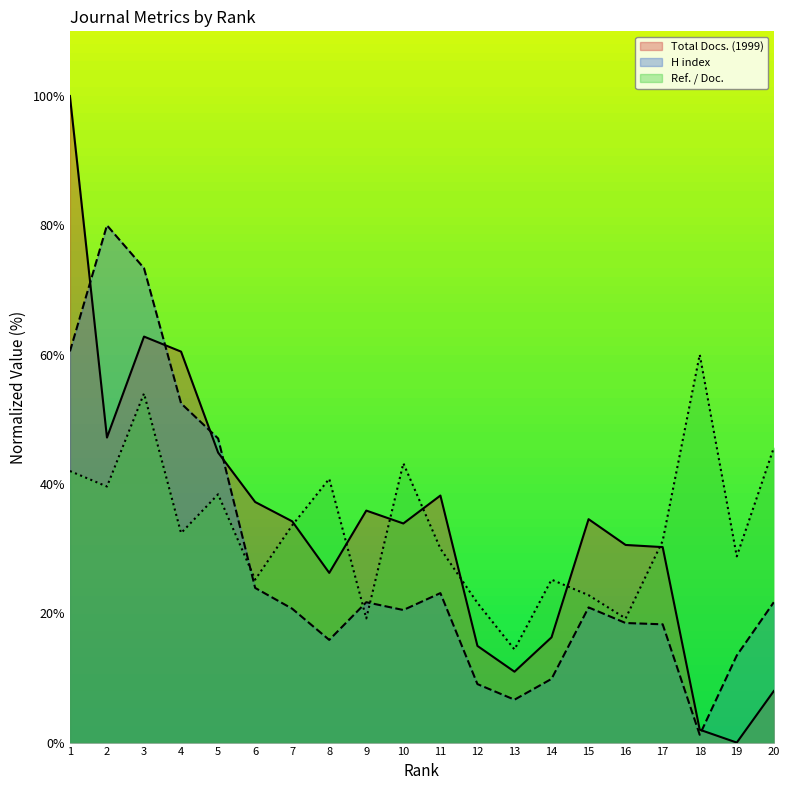

Which series changed the most between 5 and 15?

H index